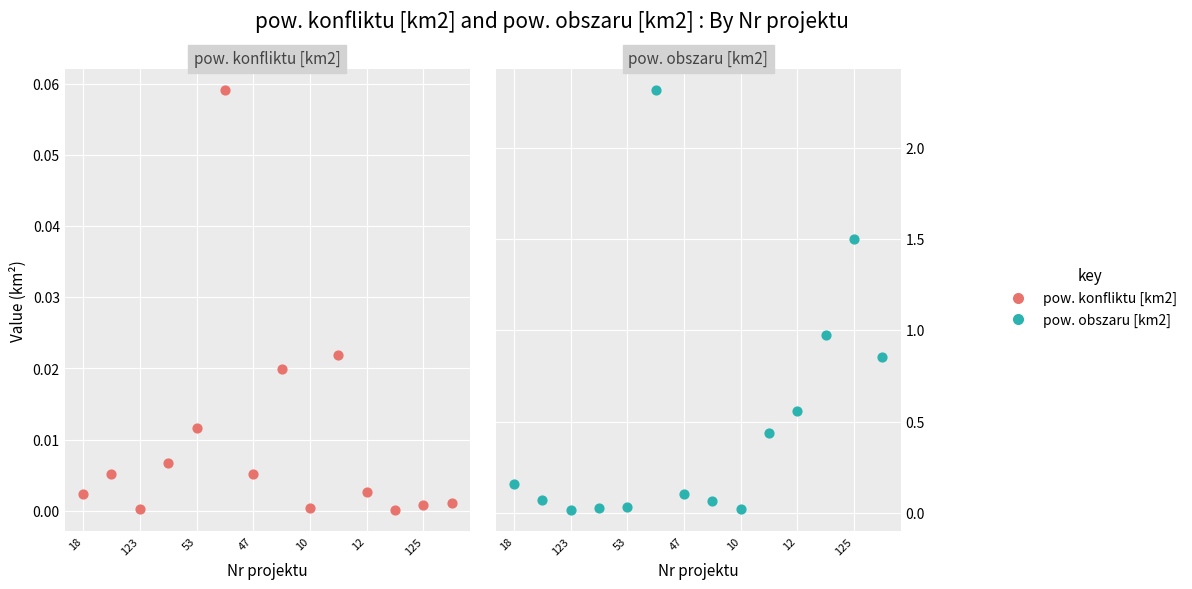

Which series has the largest total across all categories?

pow. obszaru [km2]